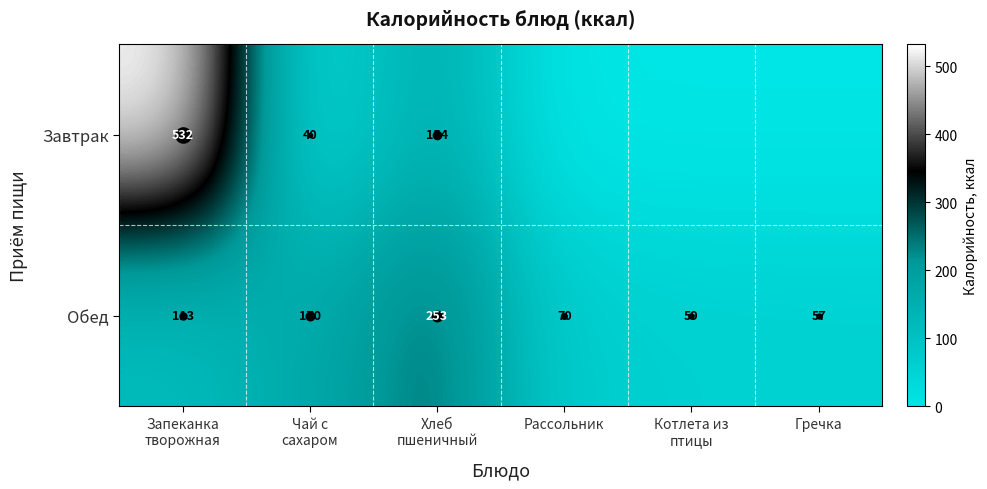

Which series has the widest spread of values?

Завтрак